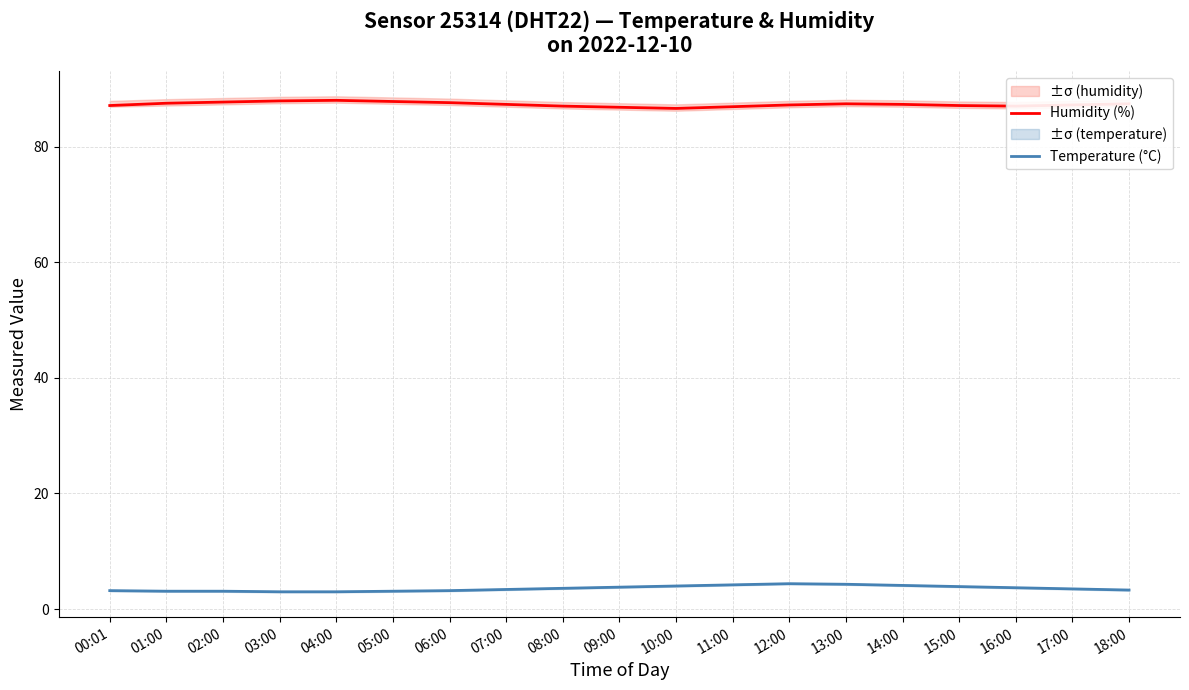

Which series has the widest spread of values?

Humidity (%)